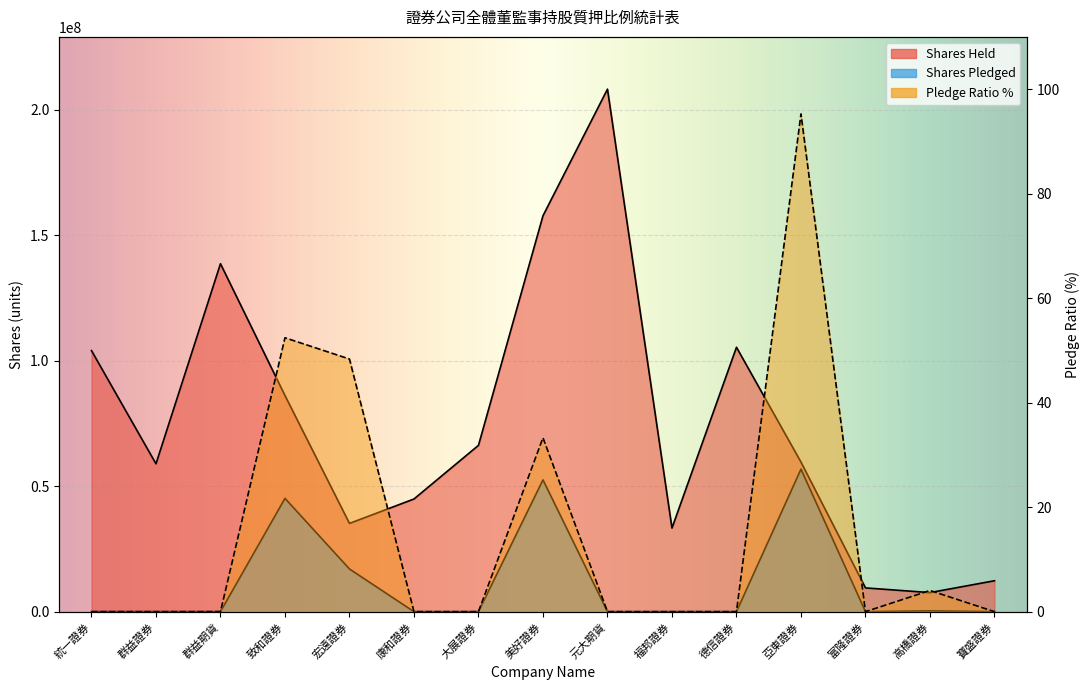

Reading right to left, what are all the values shown in this chart?

Shares Held: 寶盛證券=12318465.0	高橋證券=7601194.0	富隆證券=9466498.0	亞東證券=59601360.0	德信證券=105339499.0	福邦證券=33309898.0	元大期貨=208171781.0	美好證券=157725202.0	大展證券=66259964.0	康和證券=44891146.0	宏遠證券=35160200.0	致和證券=86105994.0	群益期貨=138622046.0	群益證券=58911303.0	統一證券=104017414.0
Shares Pledged: 寶盛證券=0.0	高橋證券=308000.0	富隆證券=0.0	亞東證券=56778716.0	德信證券=0.0	福邦證券=0.0	元大期貨=0.0	美好證券=52500000.0	大展證券=0.0	康和證券=0.0	宏遠證券=17000000.0	致和證券=45140000.0	群益期貨=0.0	群益證券=0.0	統一證券=0.0
Pledge Ratio %: 寶盛證券=0.0	高橋證券=4.0	富隆證券=0.0	亞東證券=95.3	德信證券=0.0	福邦證券=0.0	元大期貨=0.0	美好證券=33.3	大展證券=0.0	康和證券=0.0	宏遠證券=48.4	致和證券=52.4	群益期貨=0.0	群益證券=0.0	統一證券=0.0